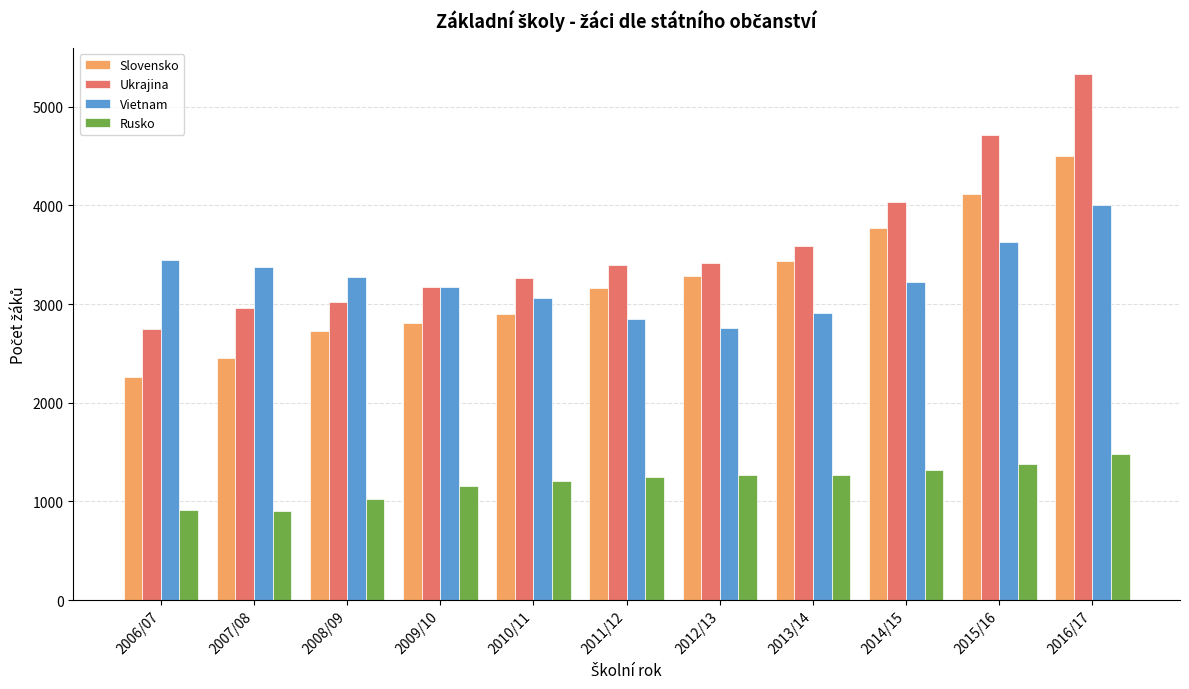

What is the difference between the Ukrajina values at 2008/09 and 2009/10?

148